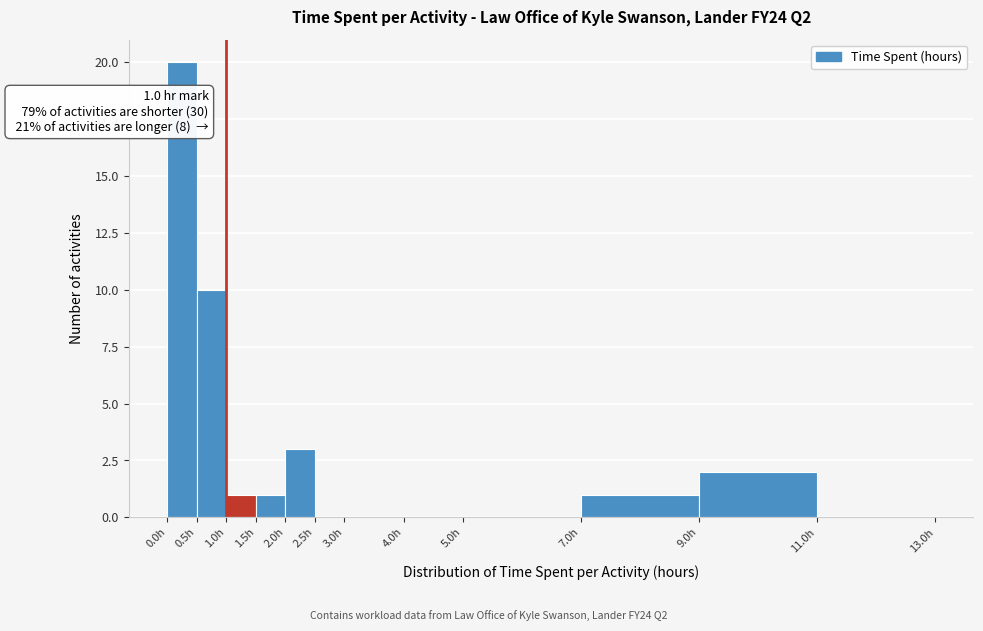

Over which range of the x-axis is the bar tallest?

0.0 to 0.5